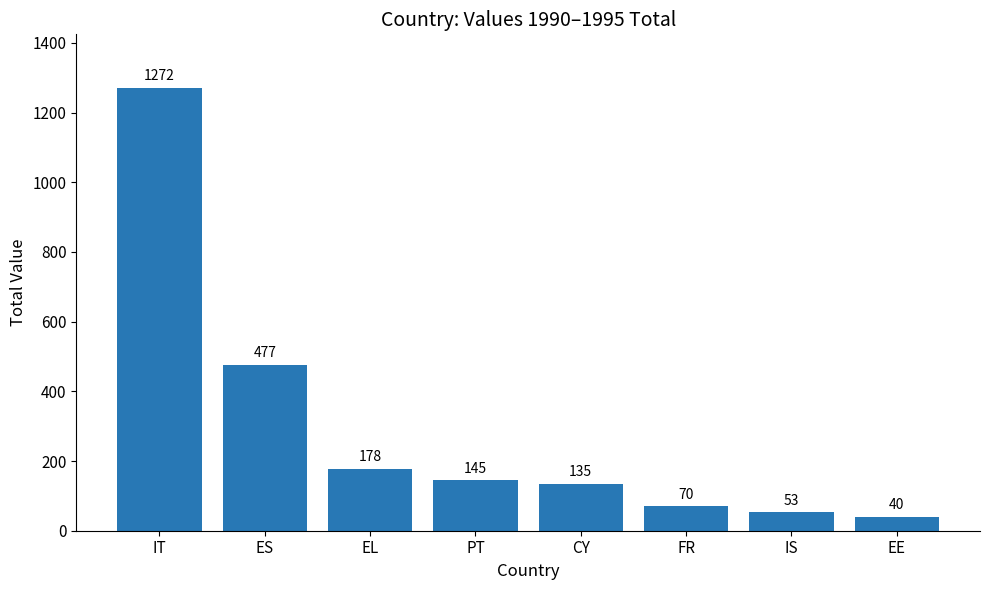

Reading right to left, list all the values displayed in this chart.

40	53	70	135	145	178	477	1272